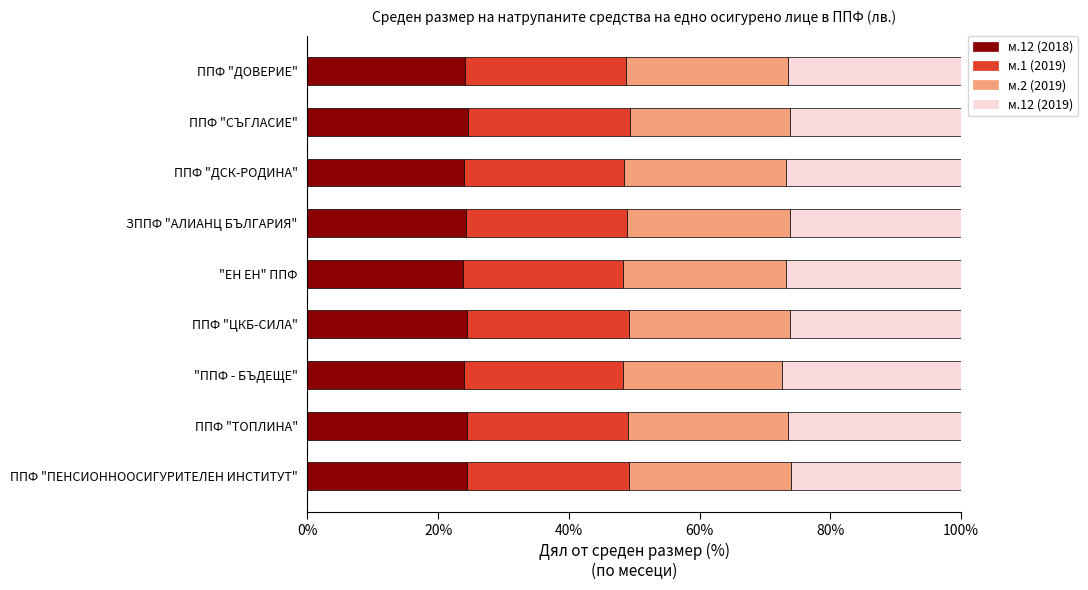

What is the sum of the м.12 (2018) values at ППФ "ДСК-РОДИНА" and "ППФ - БЪДЕЩЕ"?

47.9